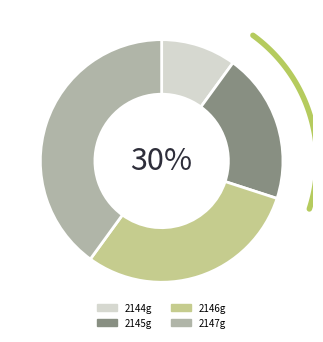

Is it true that 2144g is 10% of the pie?

True